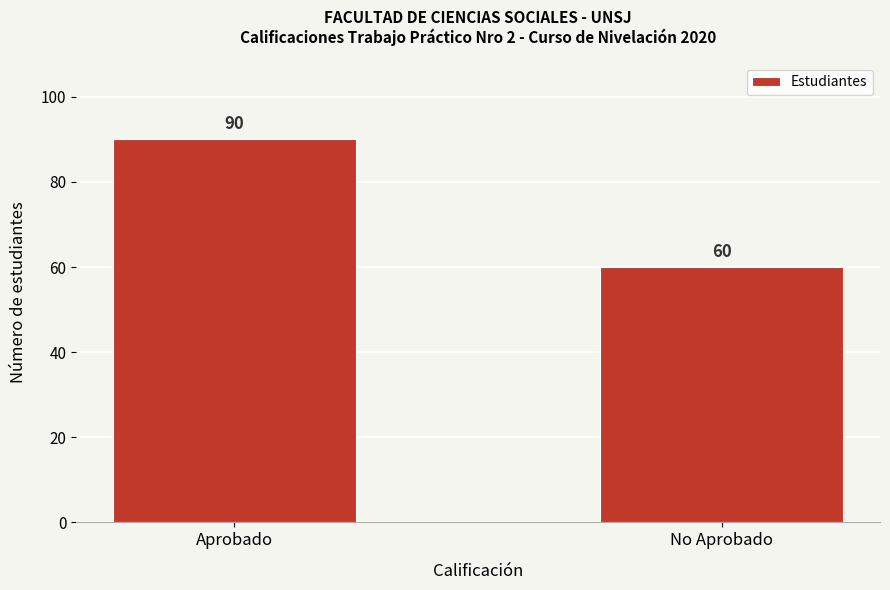

Reading left to right, extract all data points from this chart.

90	60